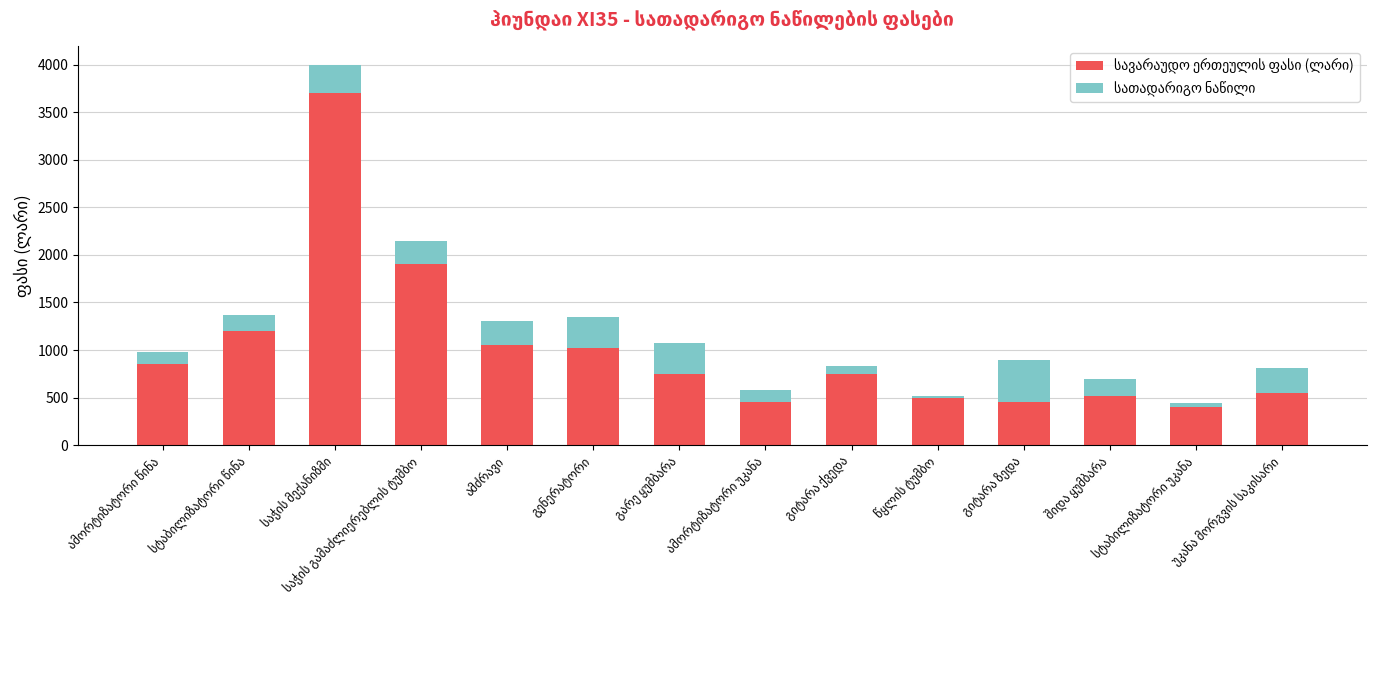

Count the number of categories in the chart.

14